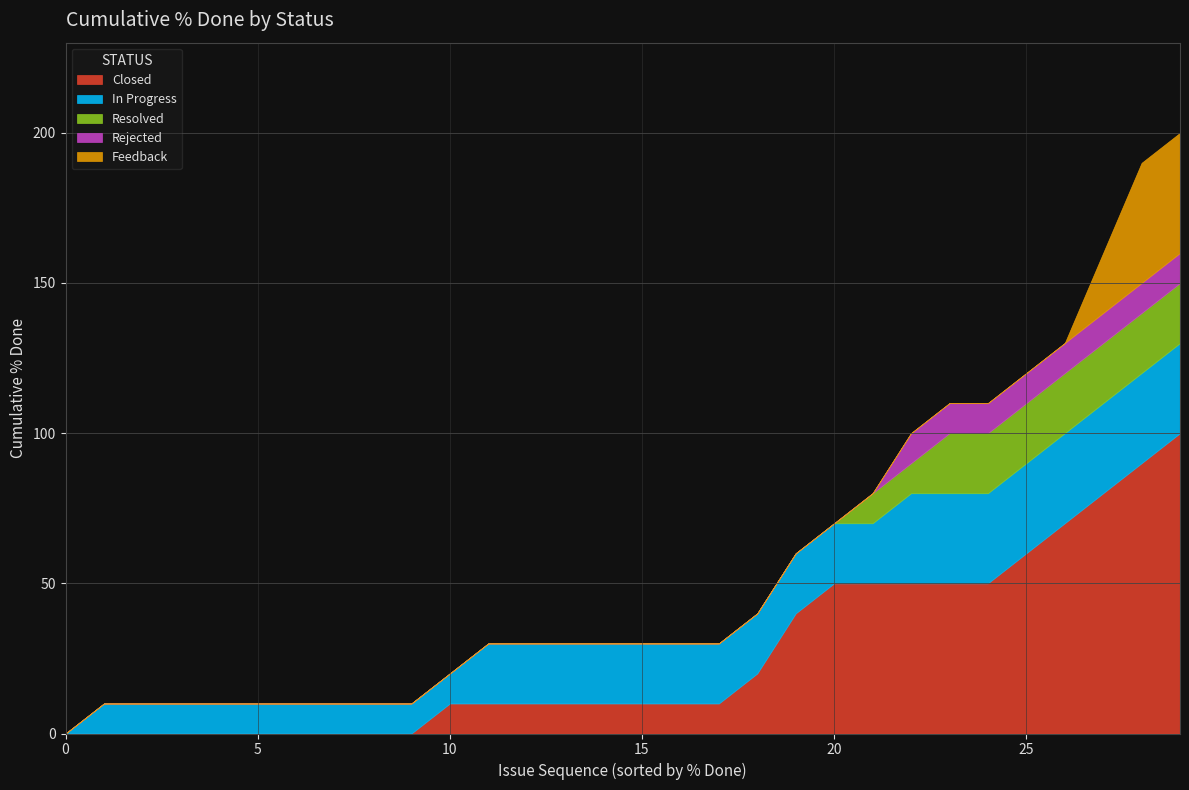

Reading right to left, what are all the values shown in this chart?

Closed: 100	100	100	100	90	80	70	60	50	50	50	50	50	40	20	10	10	10	10	10	0	0	0	0	0	0	0	0	0	0
In Progress: 30	30	30	30	30	30	30	30	20	20	20	20	20	20	20	20	20	20	20	20	20	10	10	10	10	0	0	0	0	0
Resolved: 20	20	20	20	20	20	20	10	10	10	10	0	0	0	0	0	0	0	0	0	0	0	0	0	0	0	0	0	0	0
Rejected: 10	10	10	10	10	10	10	10	0	0	0	0	0	0	0	0	0	0	0	0	0	0	0	0	0	0	0	0	0	0
Feedback: 40	40	20	0	0	0	0	0	0	0	0	0	0	0	0	0	0	0	0	0	0	0	0	0	0	0	0	0	0	0